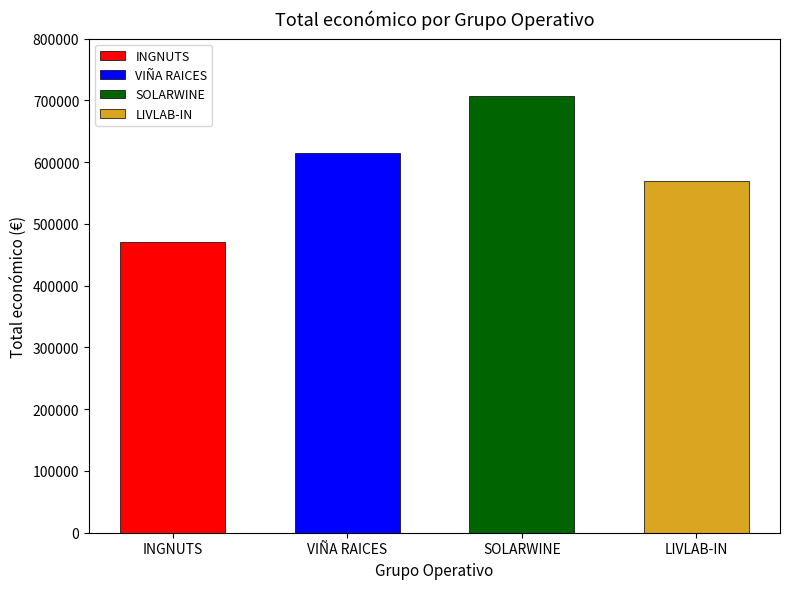

Which category has the lowest value across all series?

INGNUTS